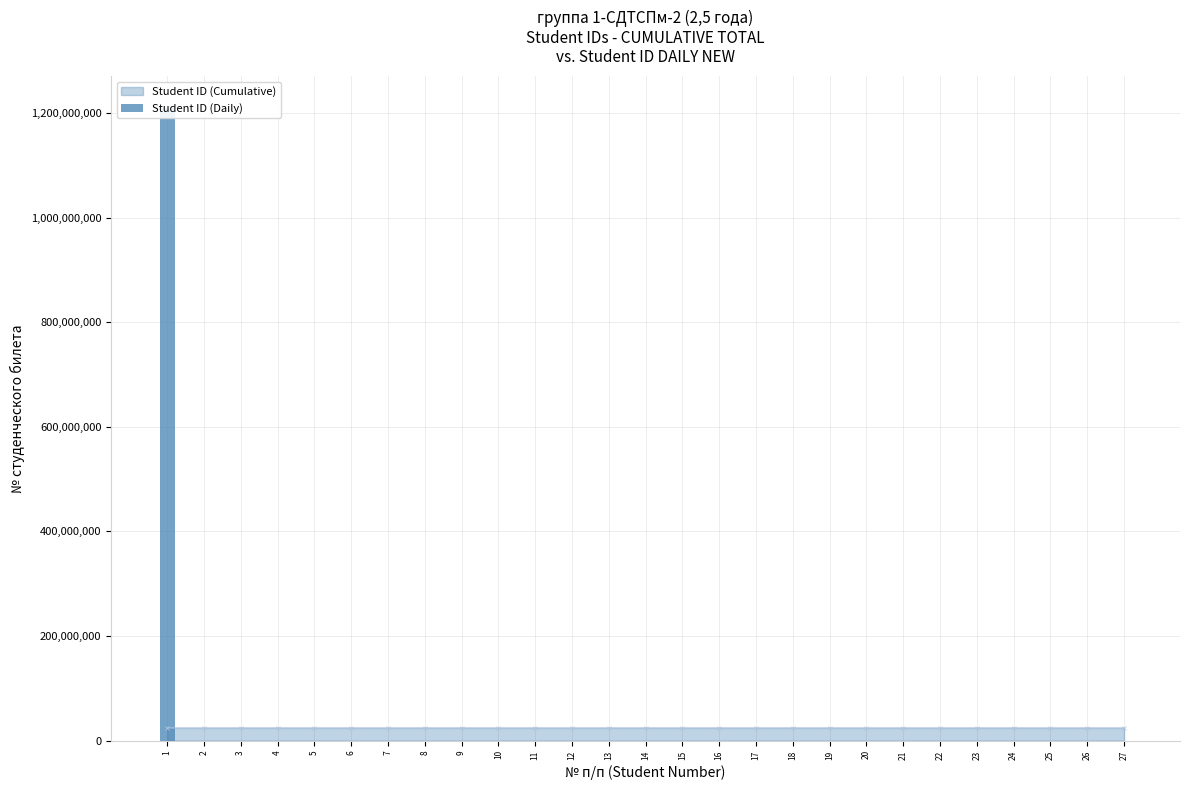

Are the bars grouped side by side (vs. stacked)?

No